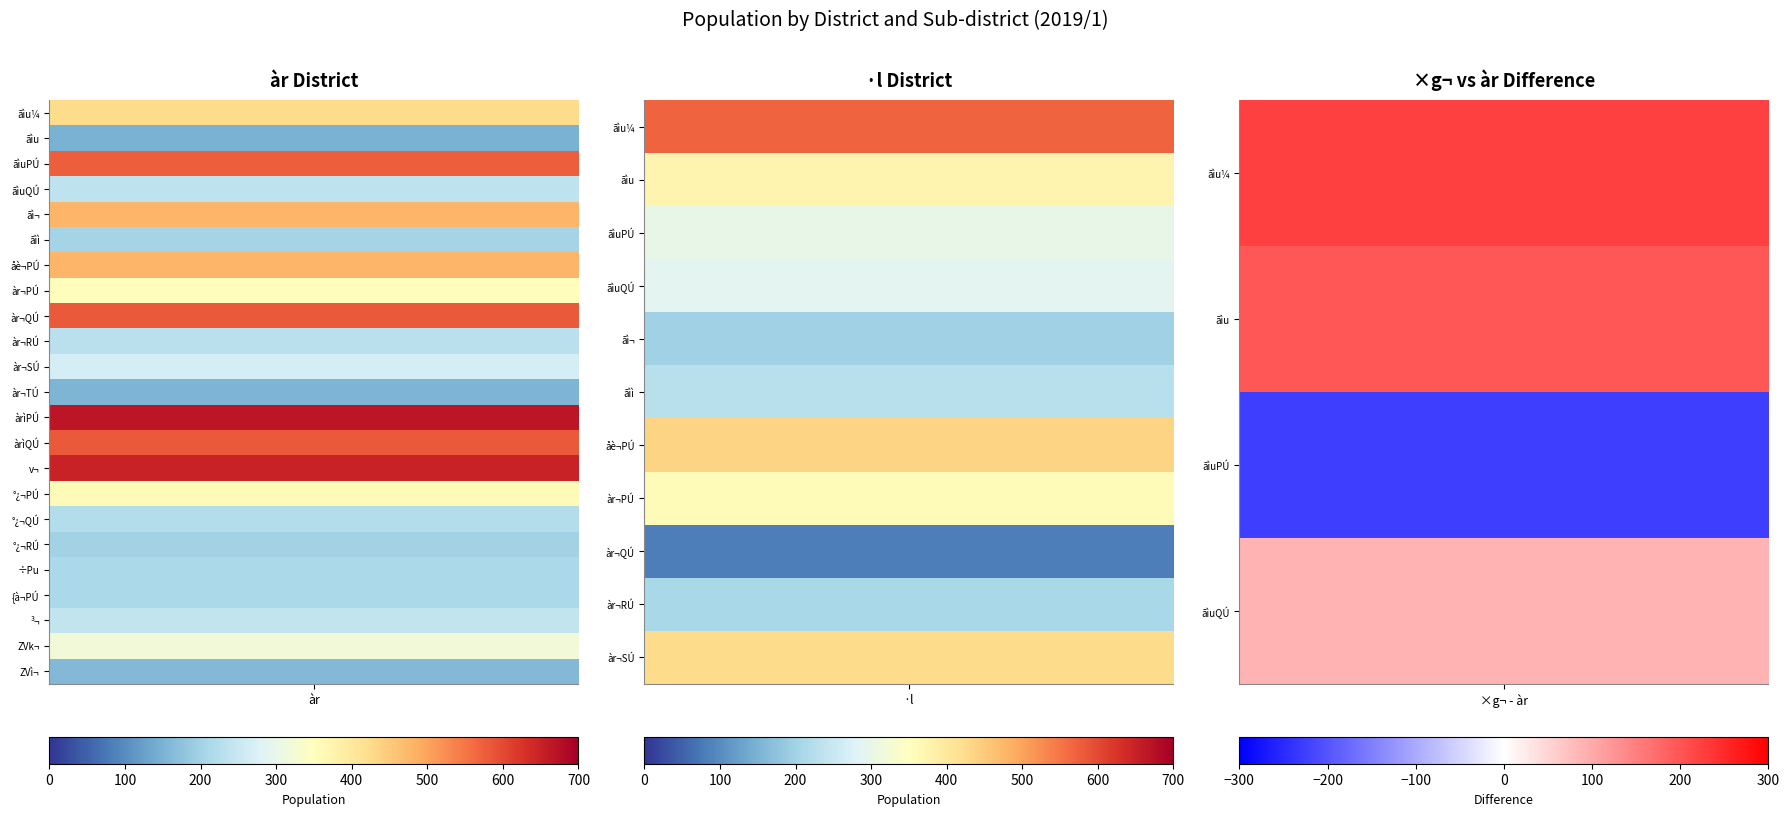

Which series has the largest total across all categories?

àr